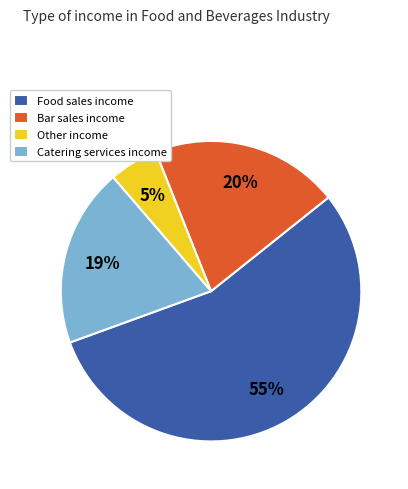

To the nearest percent, what is the average slice percentage?

25%